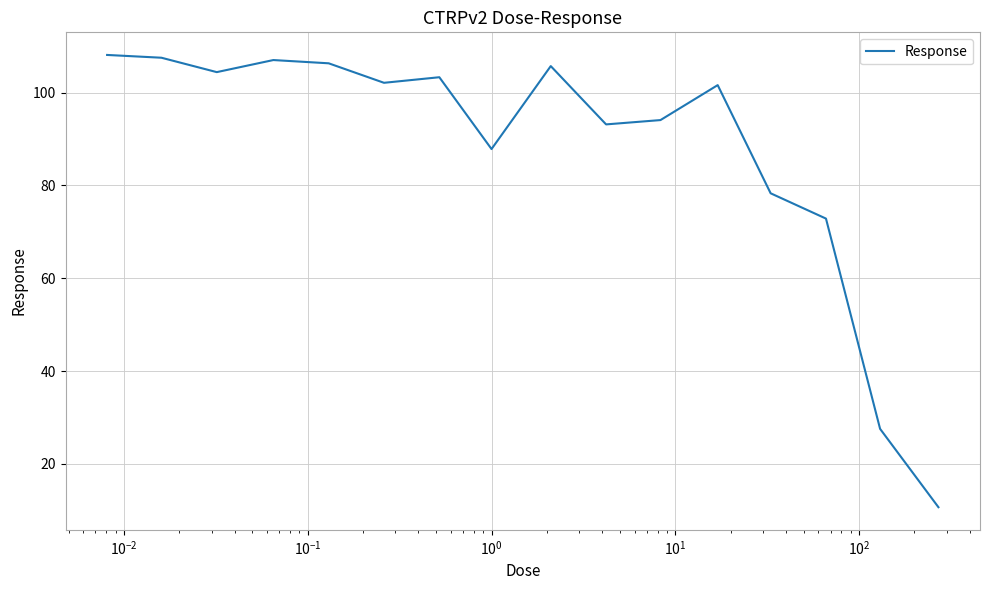

What is the difference between the maximum and minimum values?

97.4